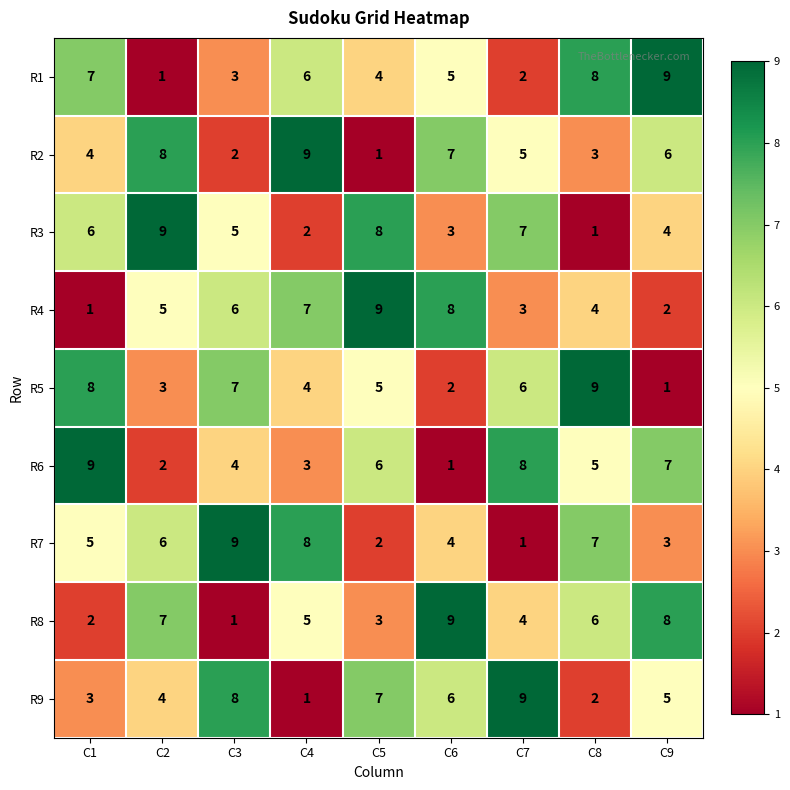

What is the sum of the R8 values at C7 and C6?

13